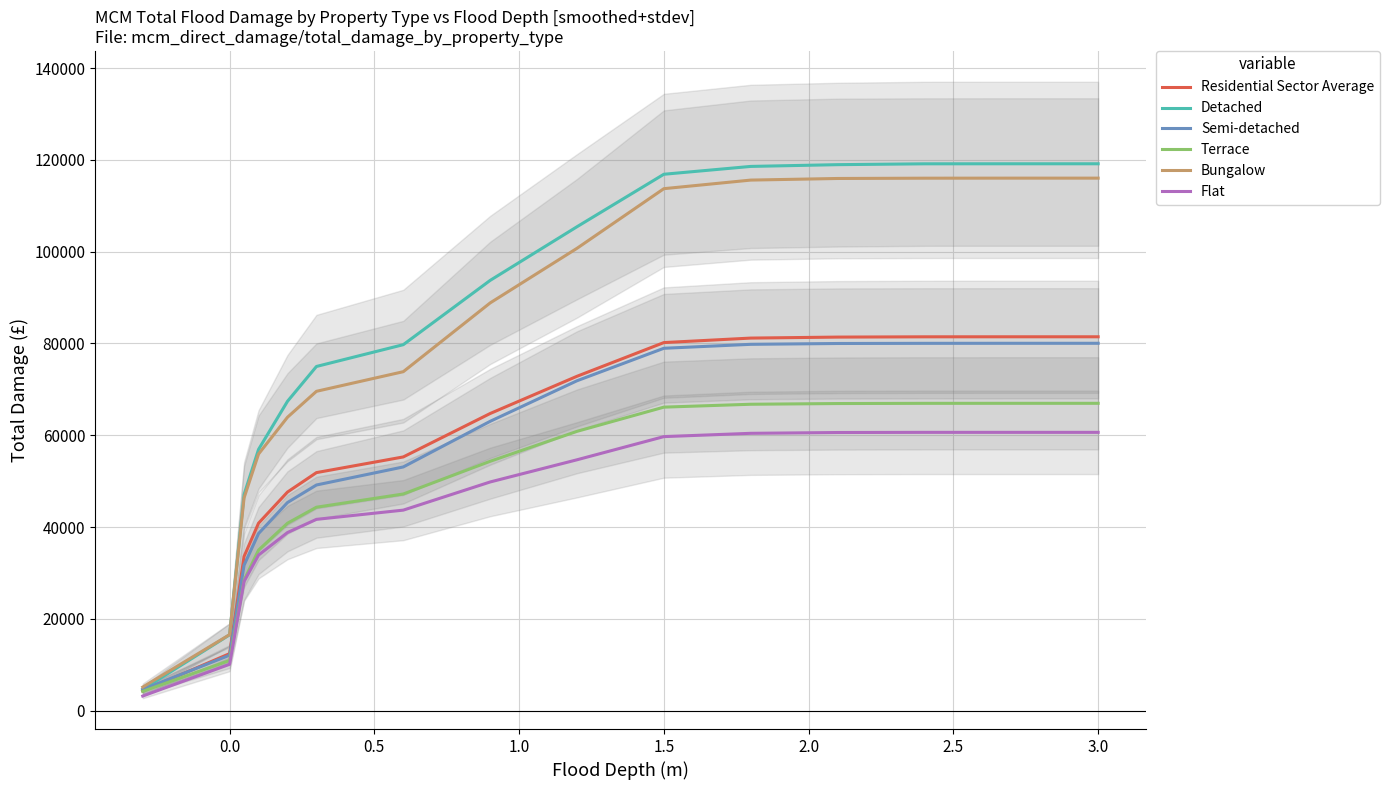

How many lines are shown in the chart?

6